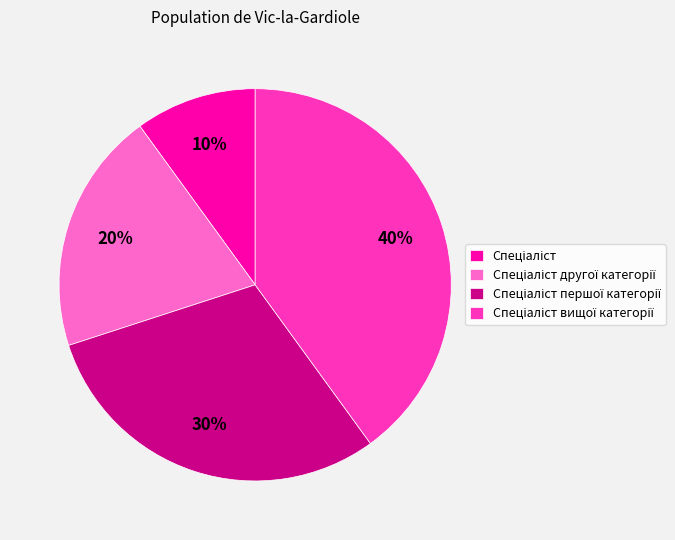

To the nearest percent, what is the average slice percentage?

25%